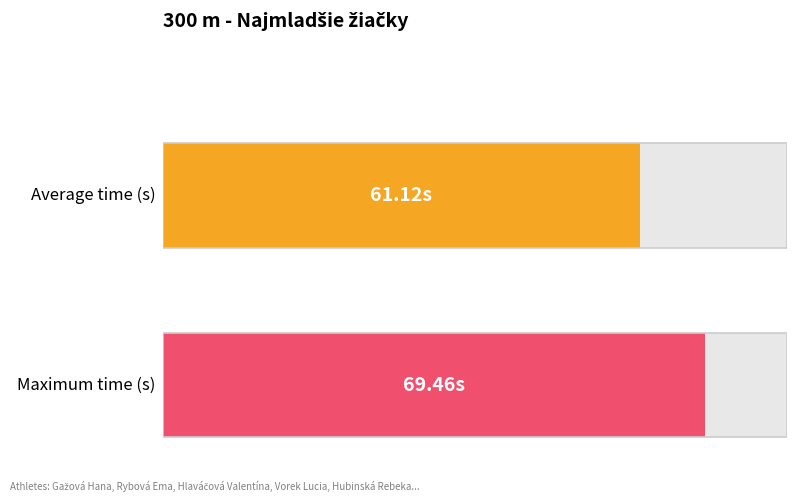

How many series are shown in this chart?

1